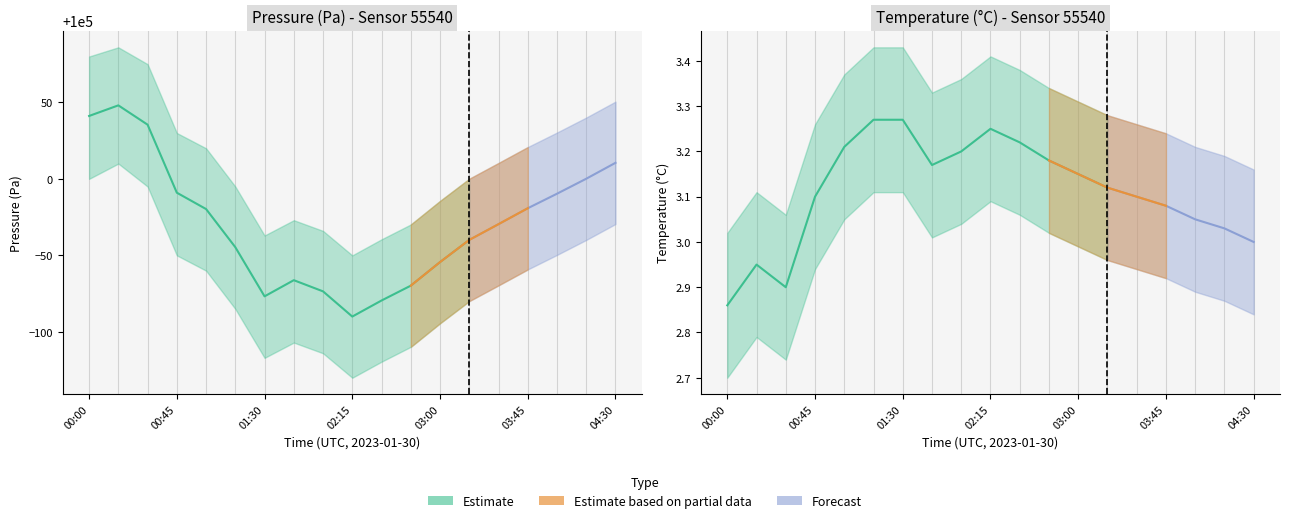

What is the label of the 12th point from the right?

01:45